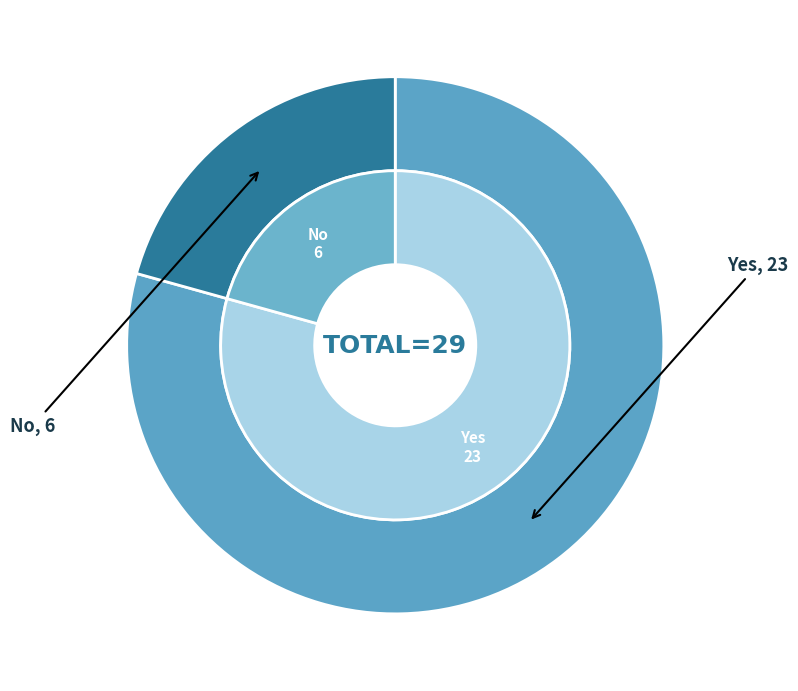

What is the change in value from Yes to No?

-17